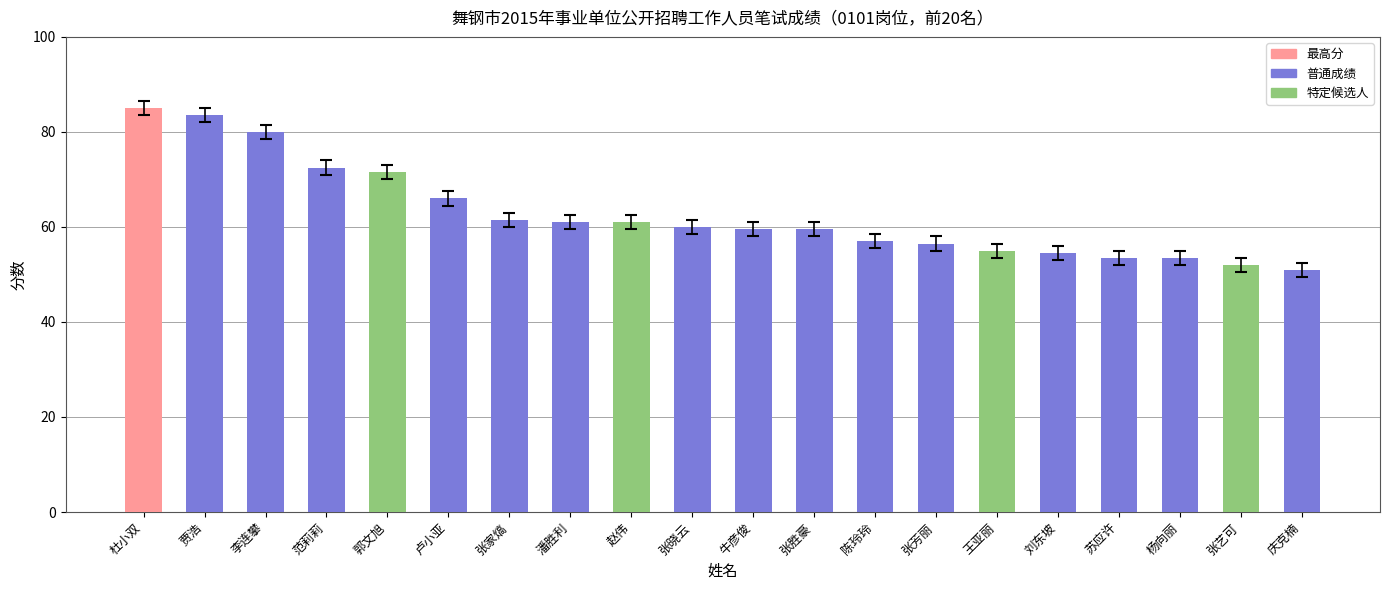

Are the bars grouped side by side (vs. stacked)?

No